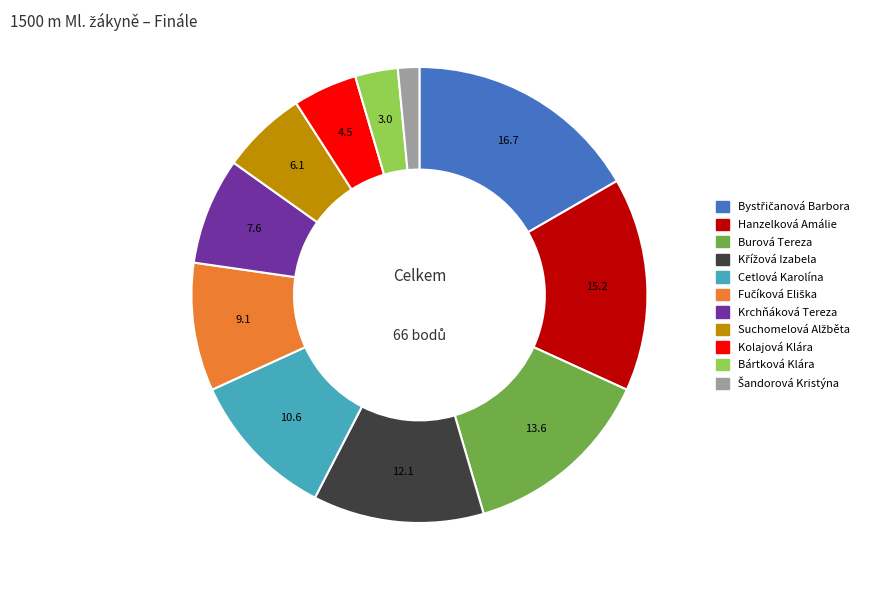

How many slices are in this pie chart?

11